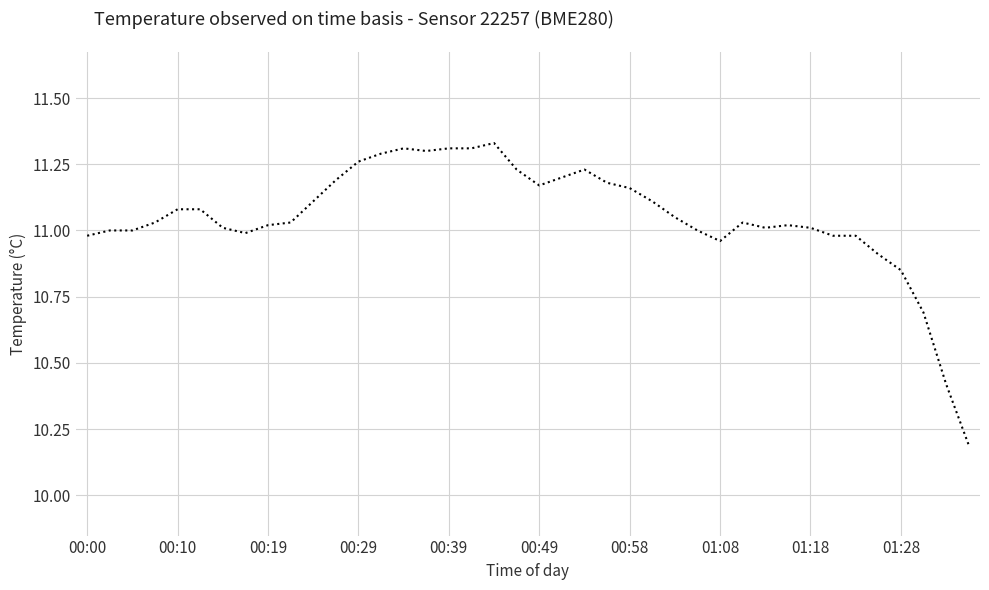

What is the difference between the maximum and minimum values?

1.1